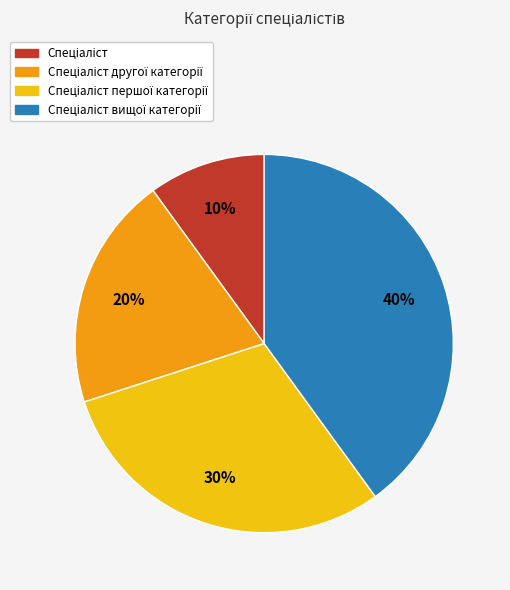

Is there a majority slice in this chart?

No